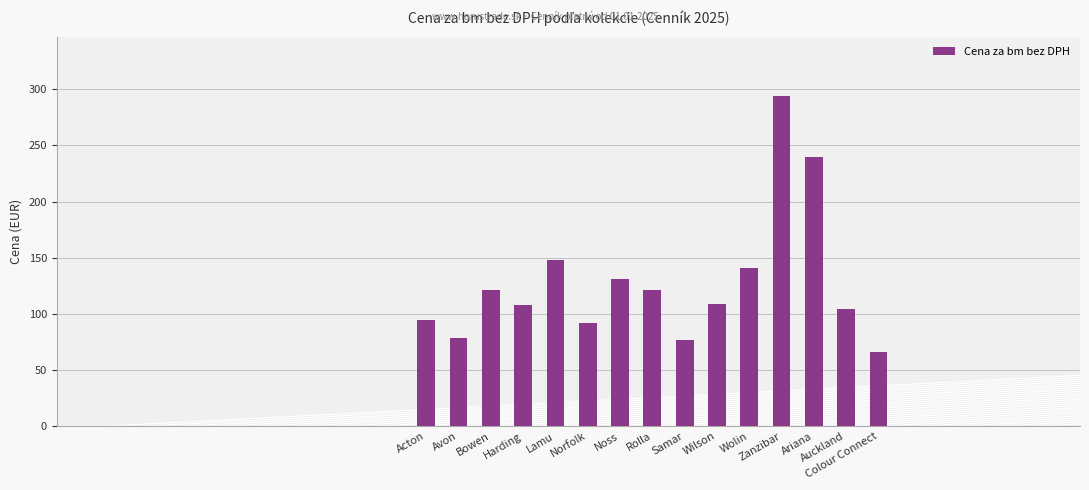

What is the sum of all values?

1926